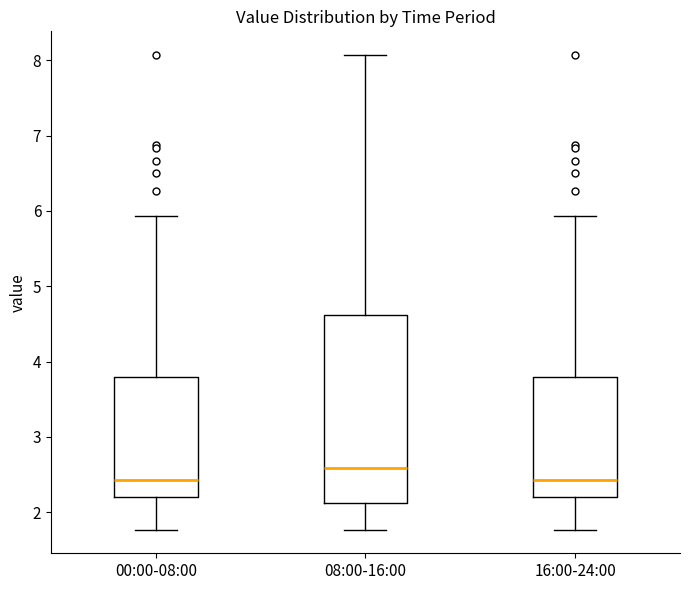

Which box's median line is the highest?

08:00-16:00